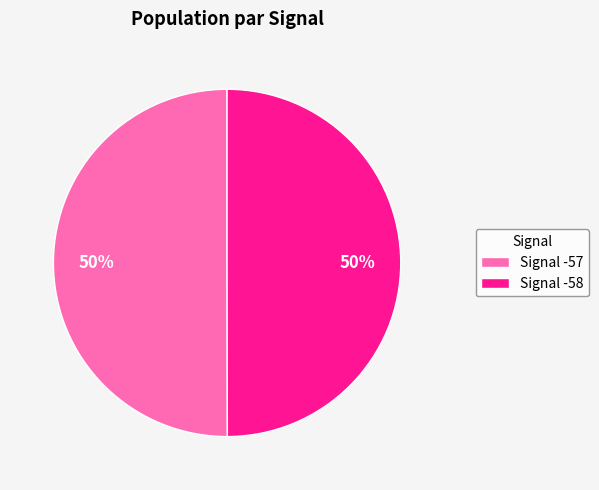

How many slices are in this pie chart?

2